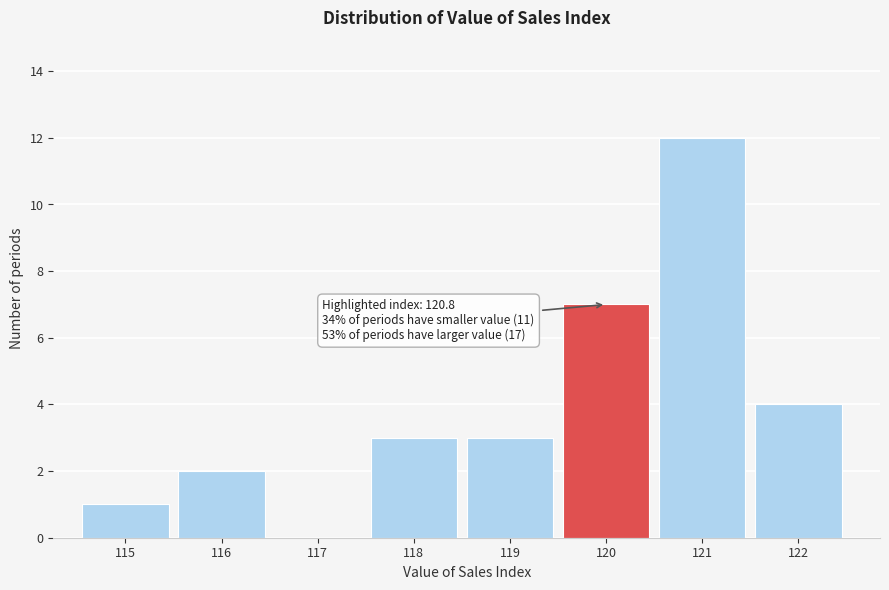

Reading left to right, transcribe all the data shown in this chart.

115=1	116=2	117=0	118=3	119=3	120=7	121=12	122=4